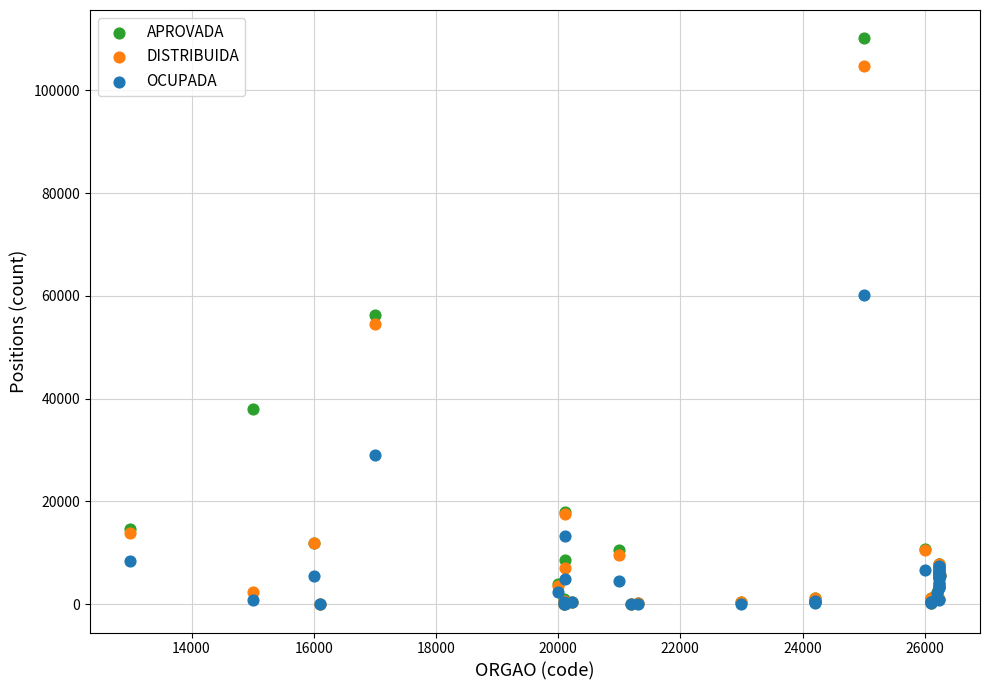

Which series has the largest Y range (max minus min)?

APROVADA